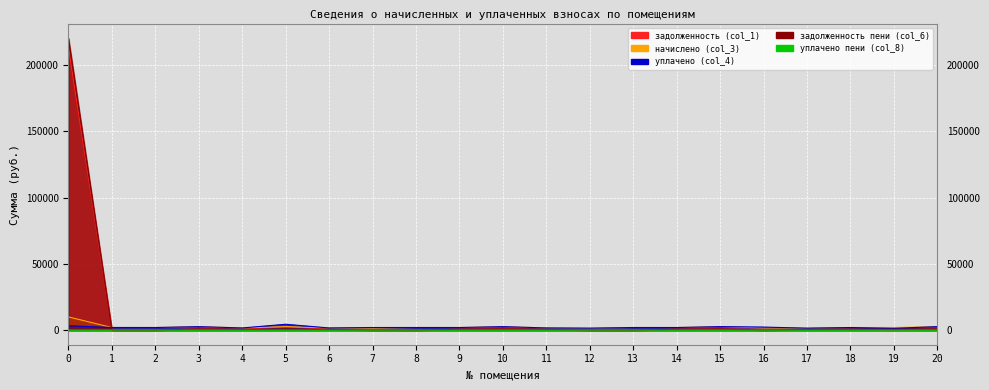

What is the difference between the задолженность пени (col_6) values at 0 and 20?

219435.4